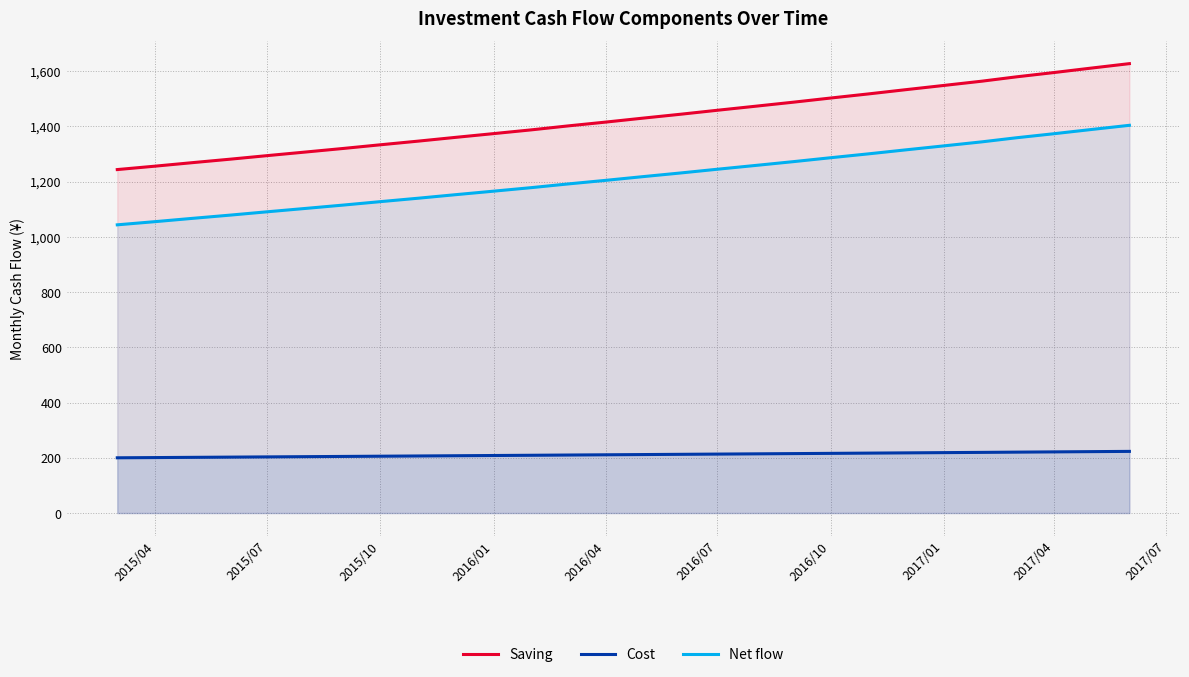

What is the maximum value for Net flow?

1403.4